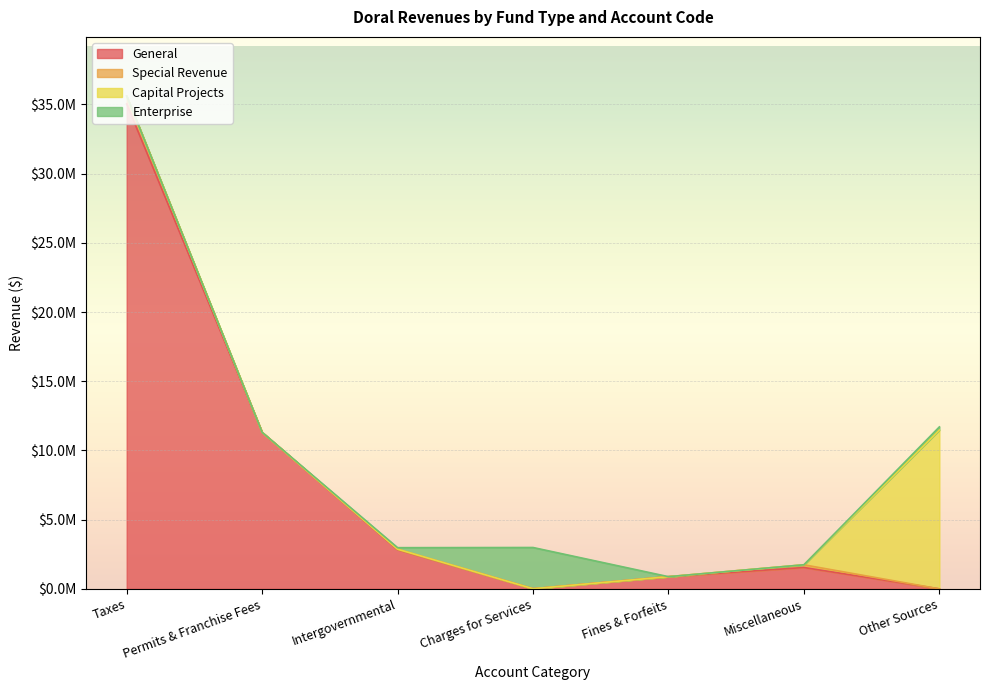

Which series has the largest total across all categories?

General